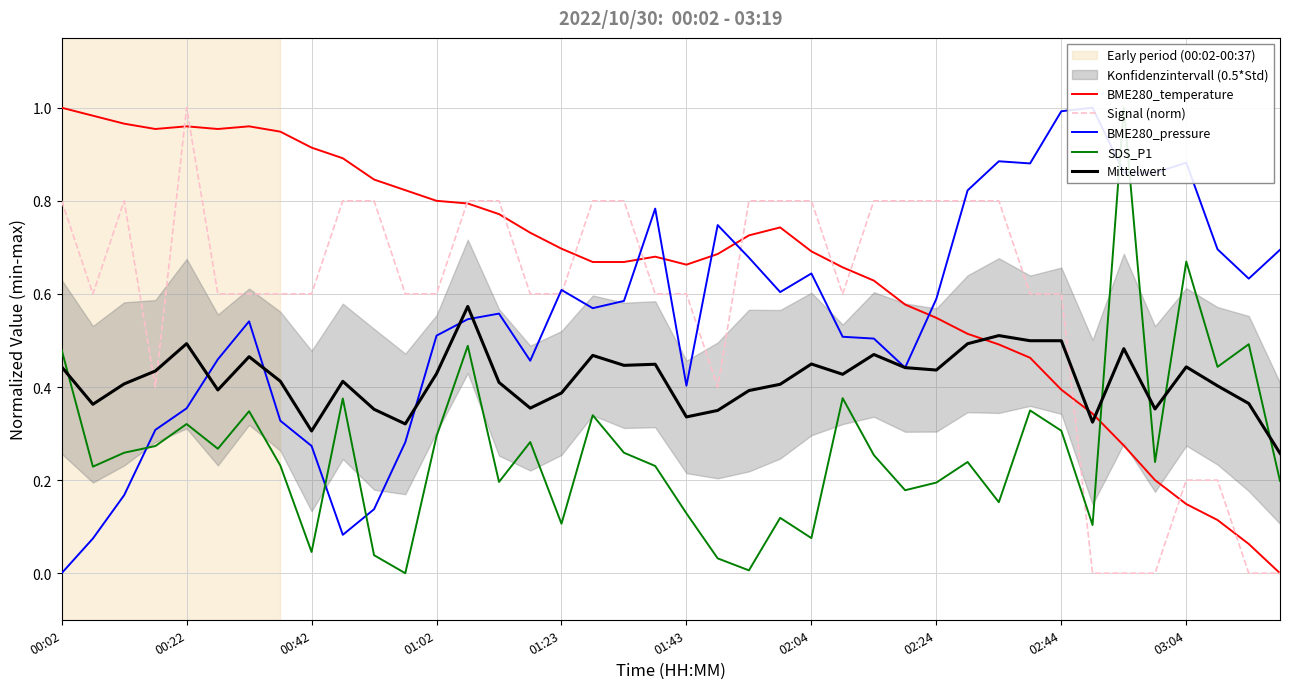

At which label is BME280_temperature closest to 0?

39